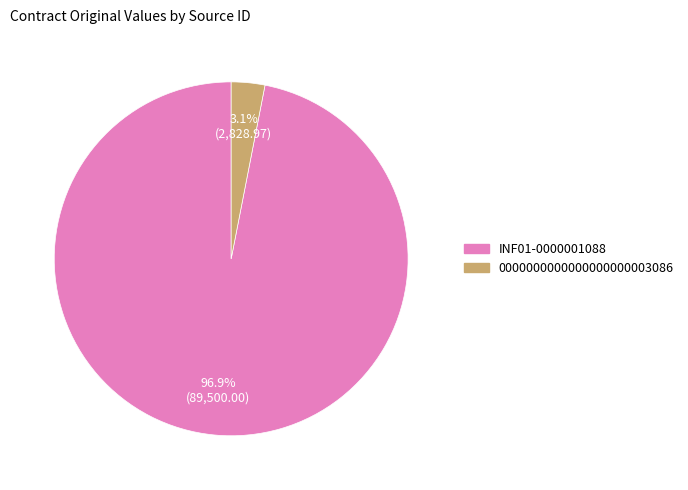

Between 0000000000000000000003086 and INF01-0000001088, which is larger?

INF01-0000001088